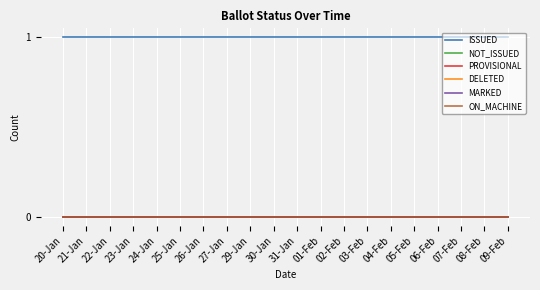

Does the chart display data point markers on the line(s)?

No